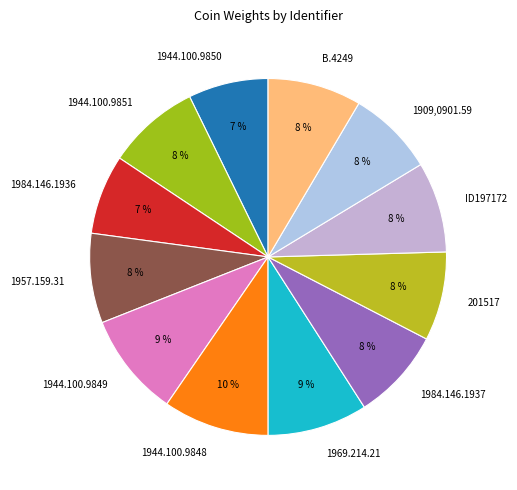

Does 1944.100.9850 account for over 50% of the chart?

No